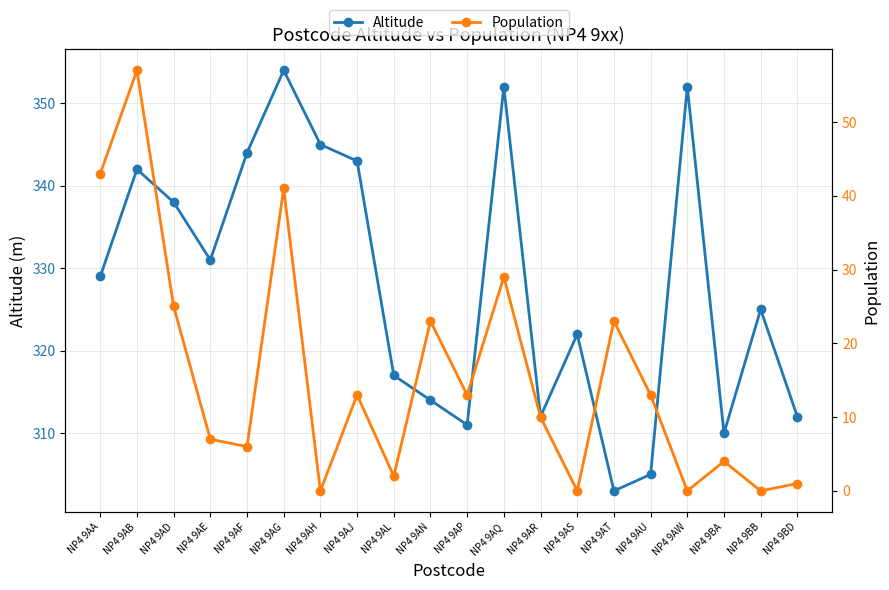

Is this an area chart (filled region under the line)?

No